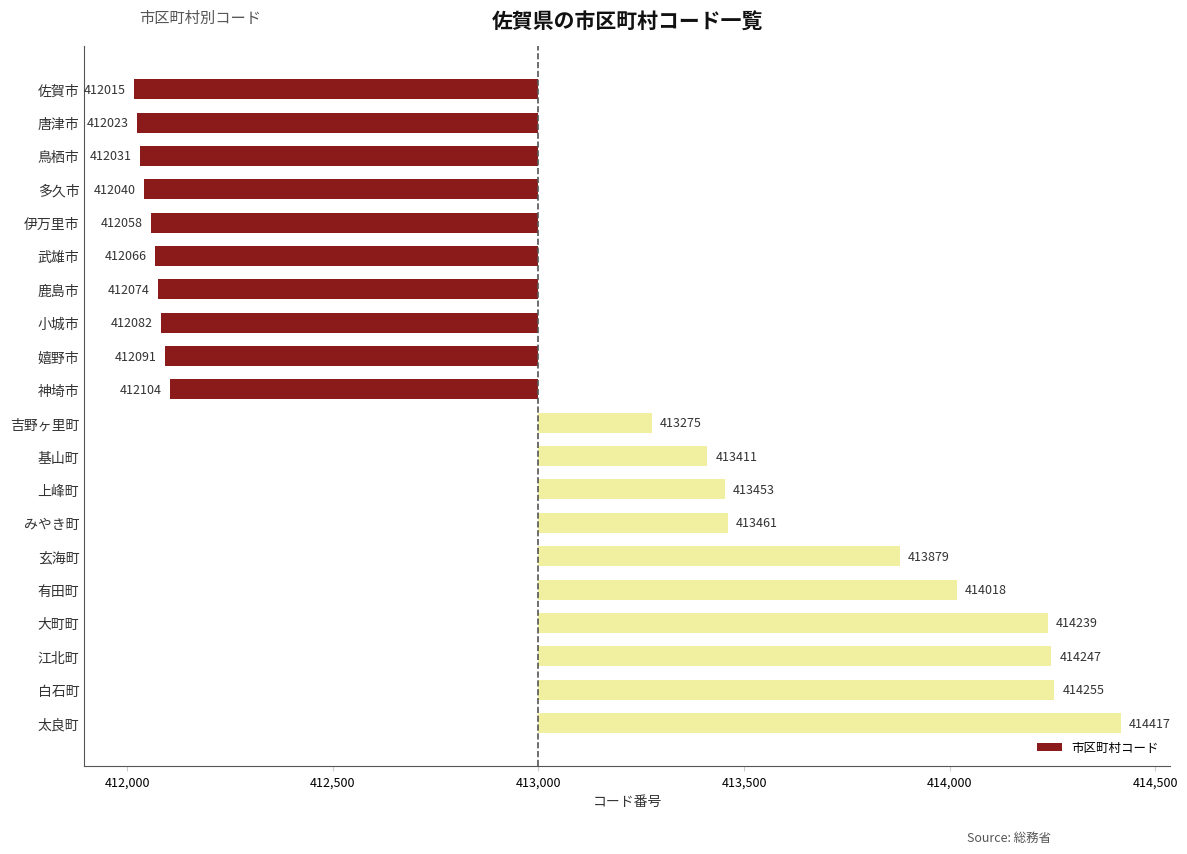

Are the bars horizontal?

Yes